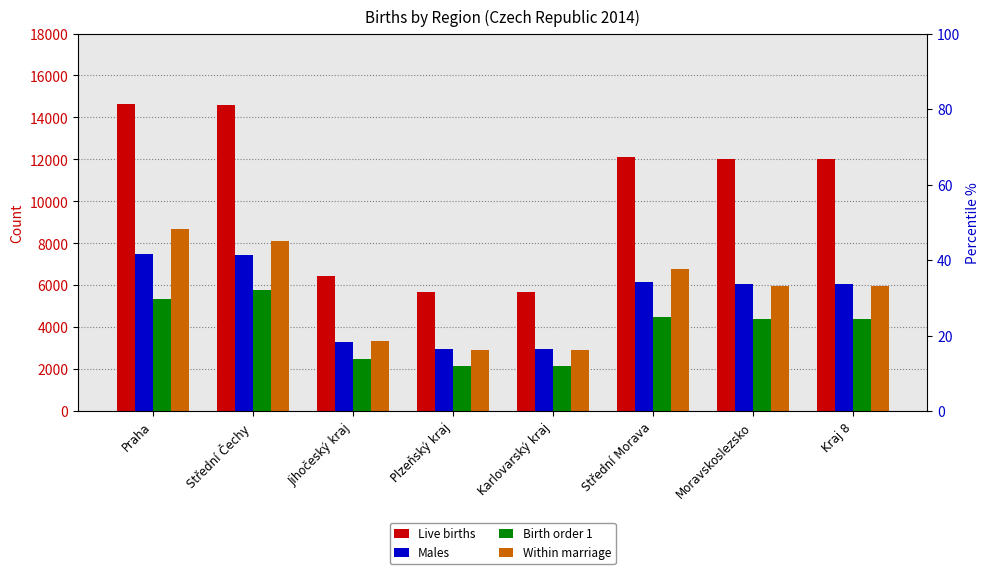

What is the label of the 2nd bar from the left?

Střední Čechy